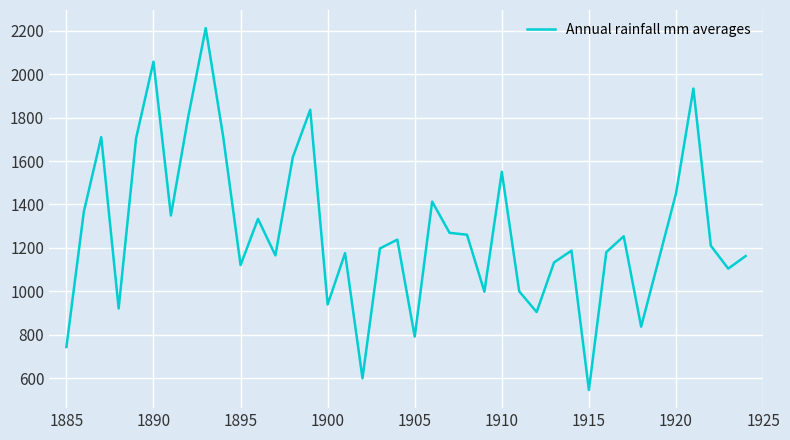

What is the difference between the maximum and minimum values?

1668.4